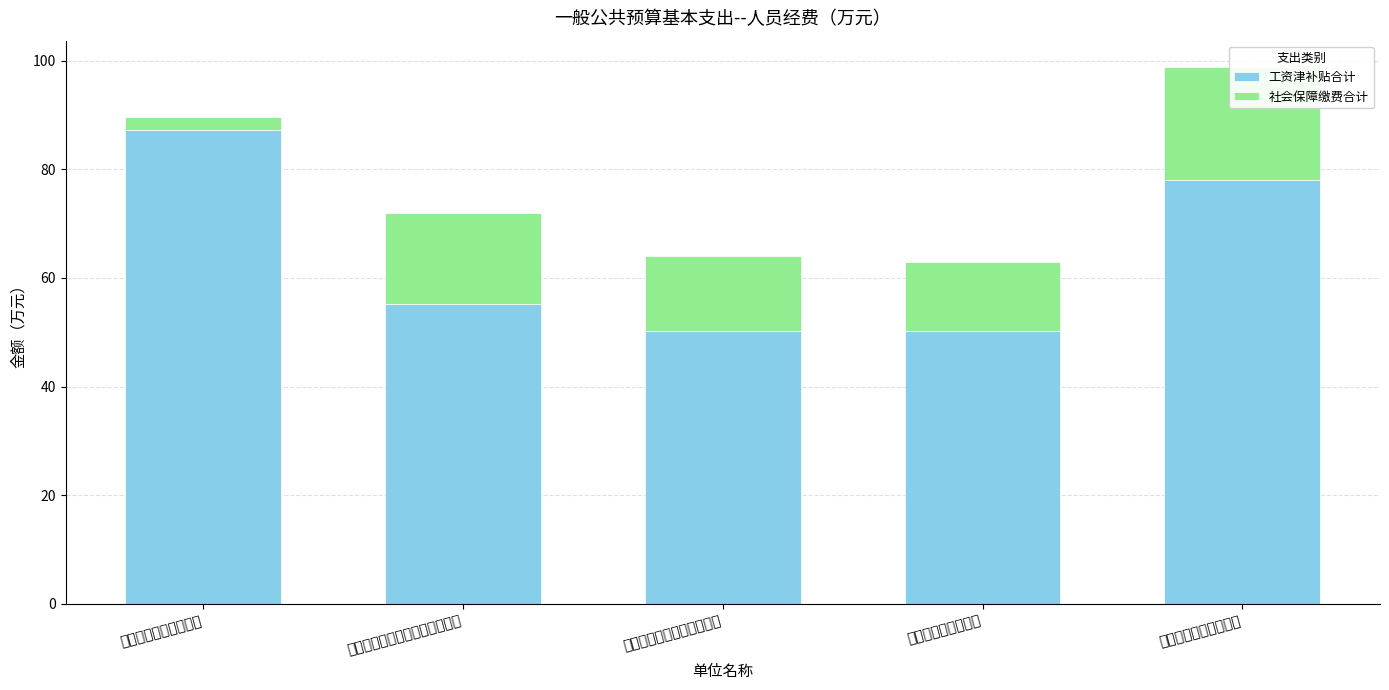

At which label is 社会保障缴费合计 closest to 11?

澧县农业机械化学校